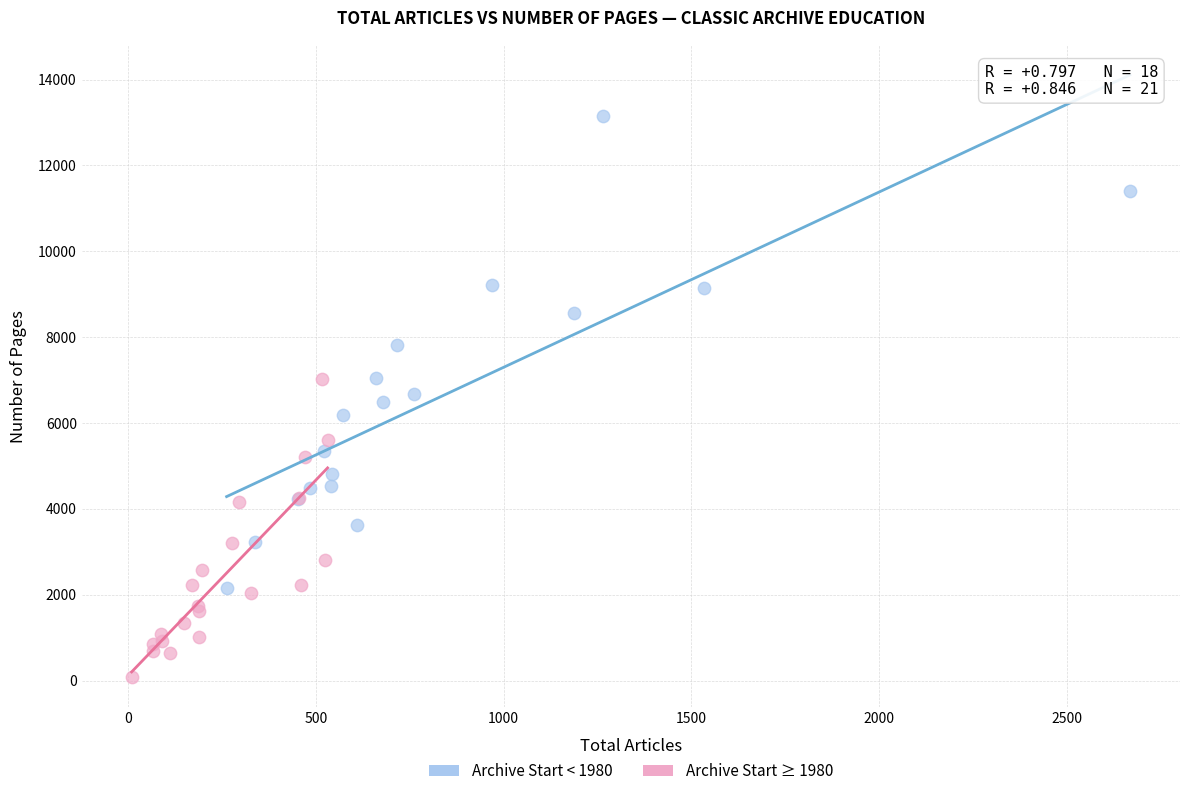

Which series contains the lowest Y value?

Archive Start ≥ 1980